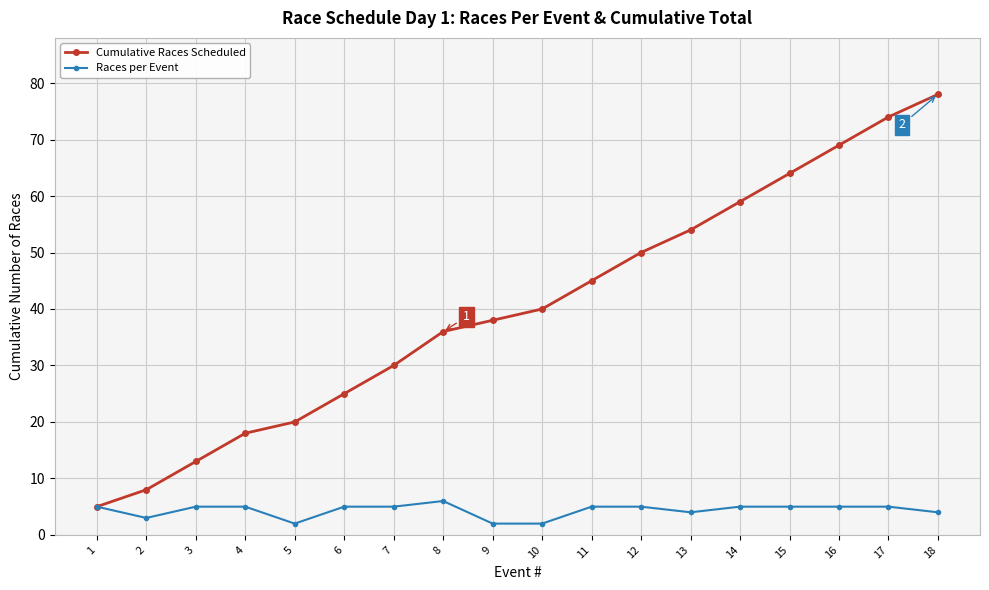

True or false: Cumulative Races Scheduled has more than 1 interior local peaks.

False